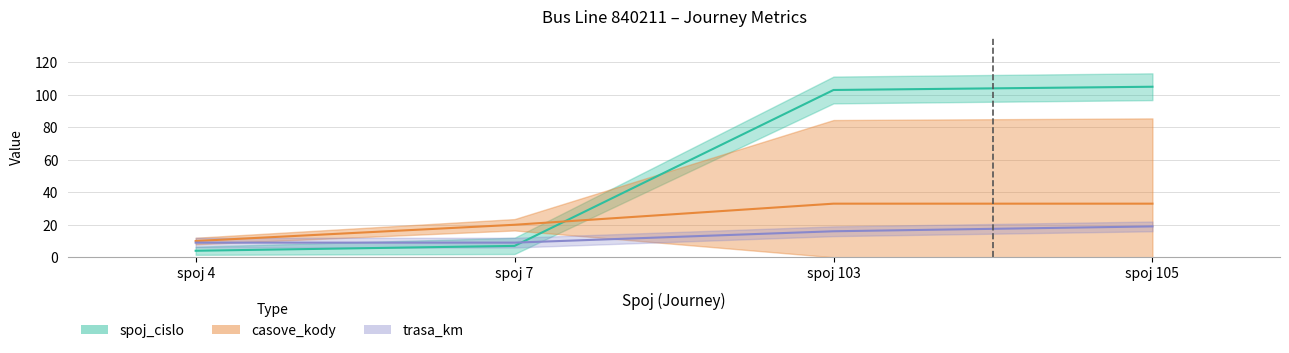

What is the difference between the maximum and minimum values in the casove_kody series?

23